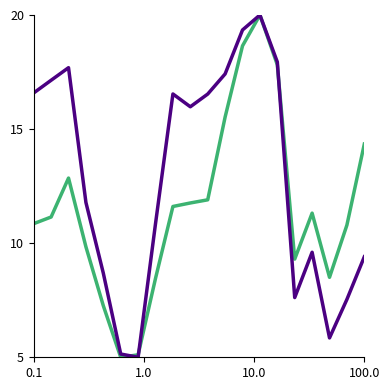

What is the maximum value shown in the chart?

20.0